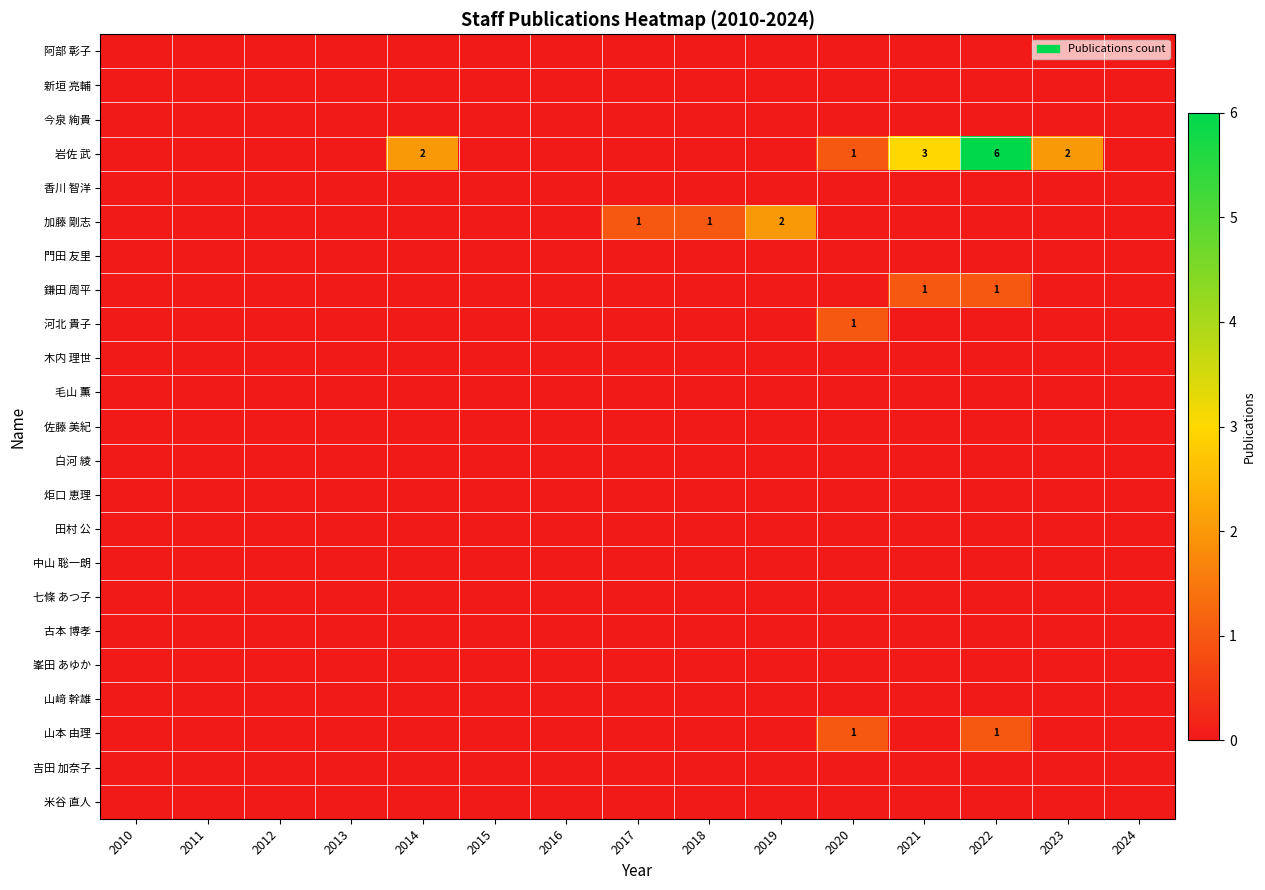

Rank the categories by 田村 公 value from highest to lowest.

2010, 2011, 2012, 2013, 2014, 2015, 2016, 2017, 2018, 2019, 2020, 2021, 2022, 2023, 2024